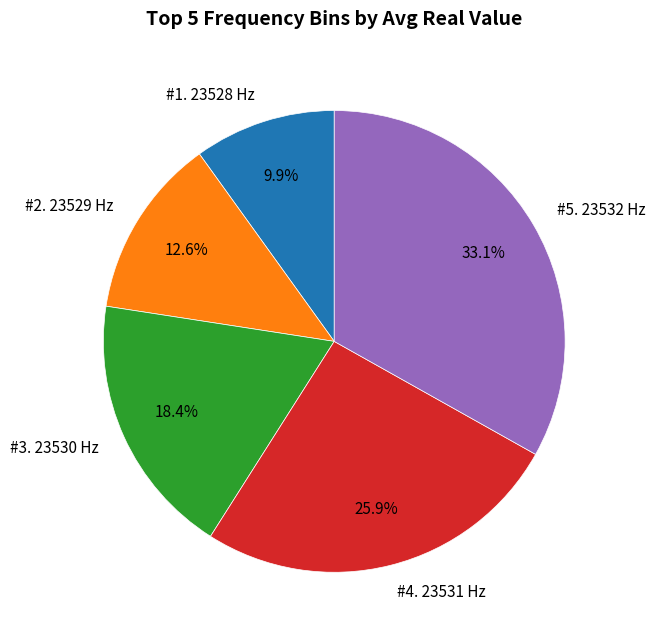

What is the largest slice in the pie chart?

#5. 23532 Hz